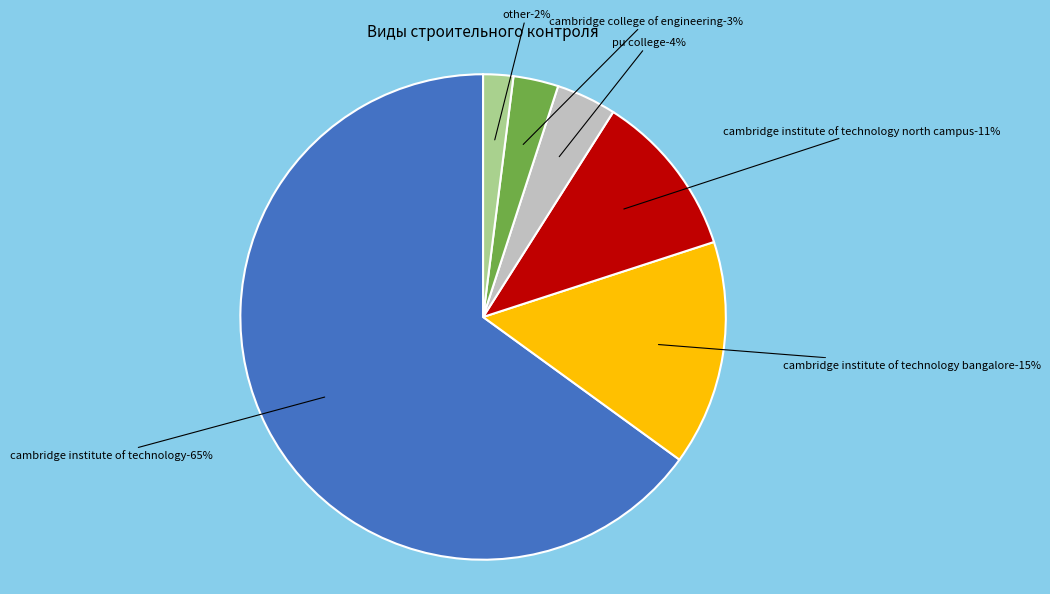

How many slices are in this pie chart?

6